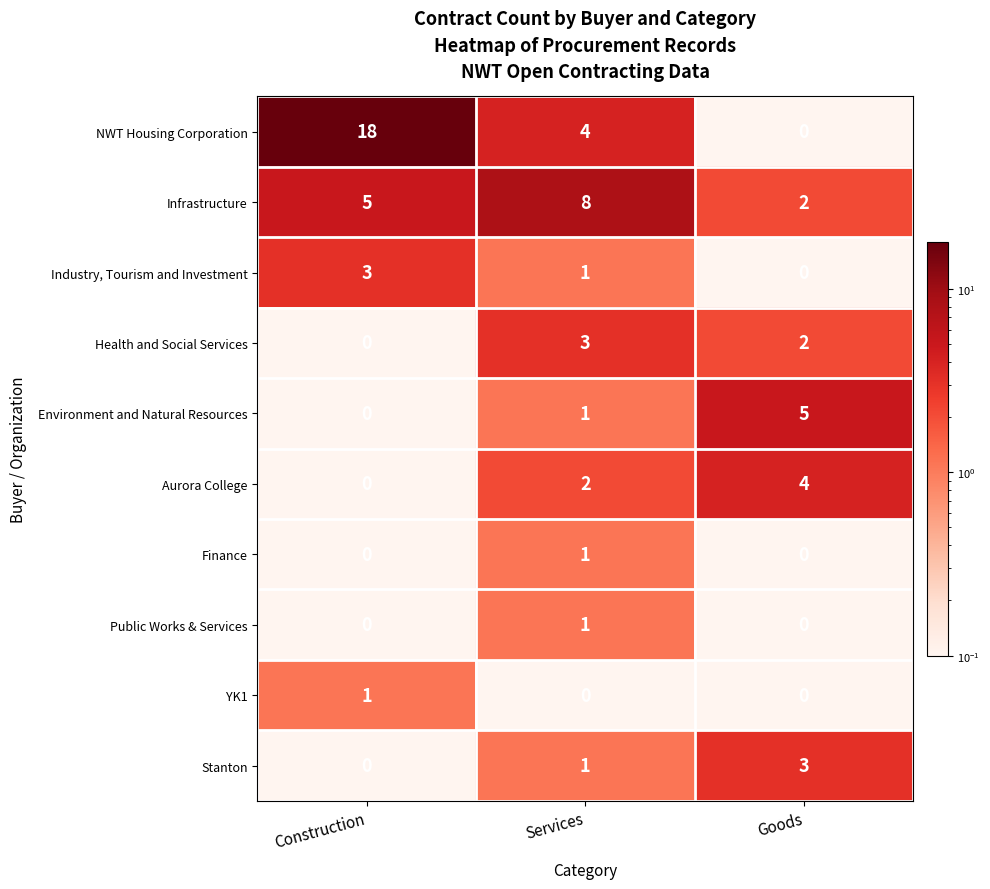

At which label is Health and Social Services closest to 1?

Construction